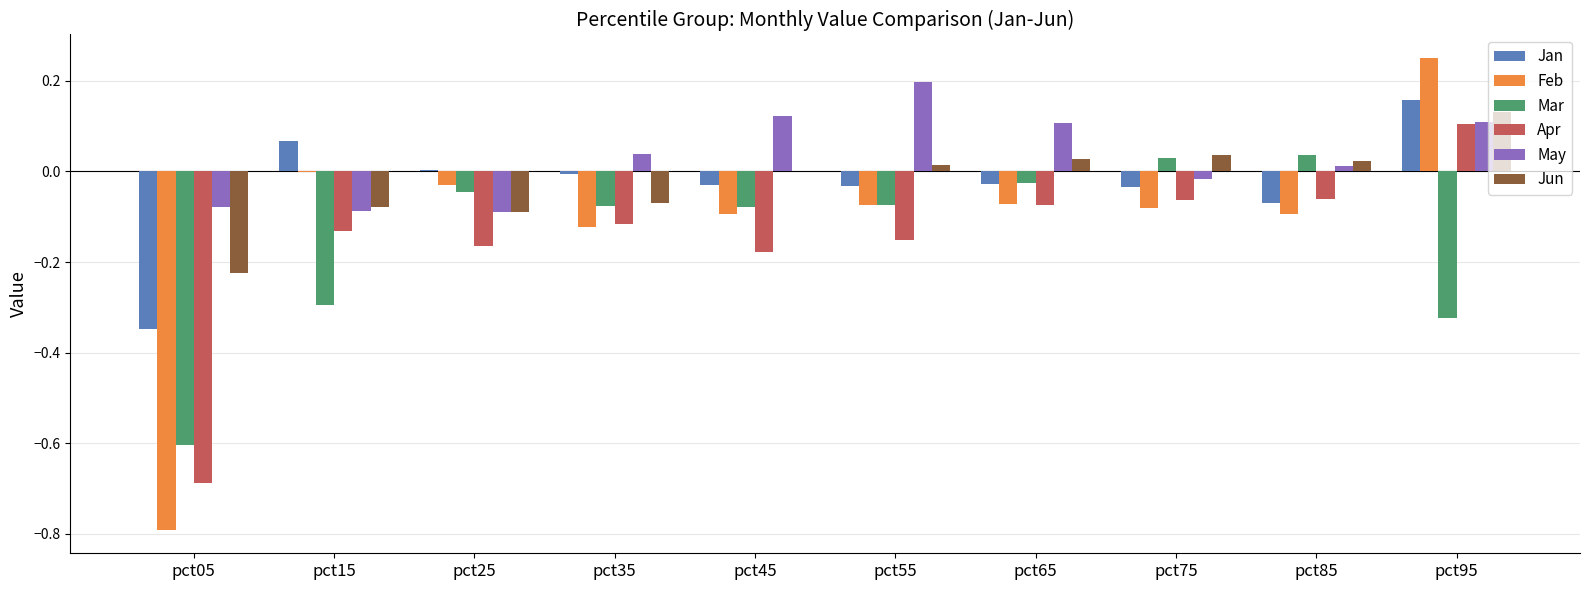

At which category does the chart reach its peak across all series?

pct95